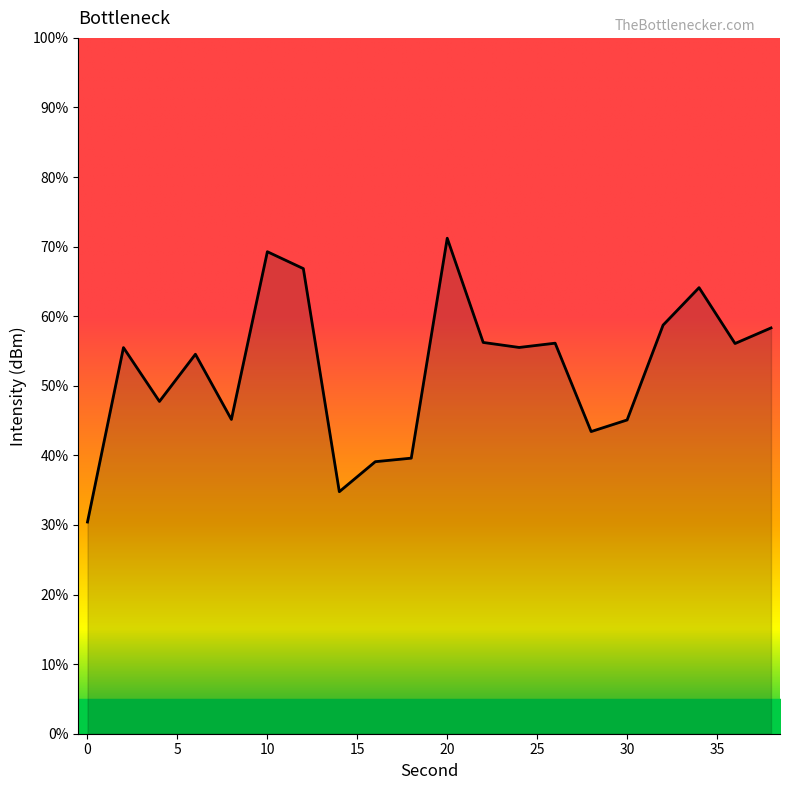

What is the maximum value shown in the chart?

71.2